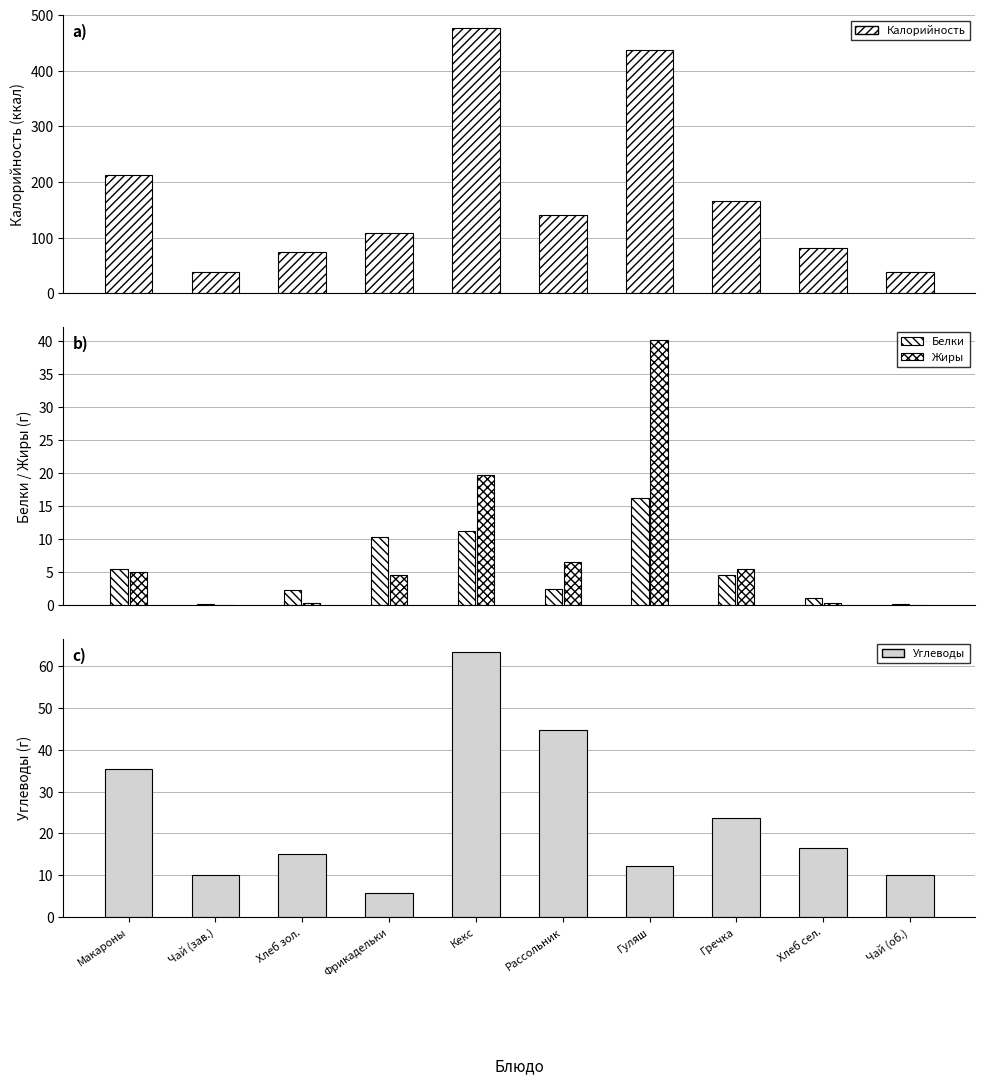

What is the difference between the maximum and minimum values in the Белки series?

16.1